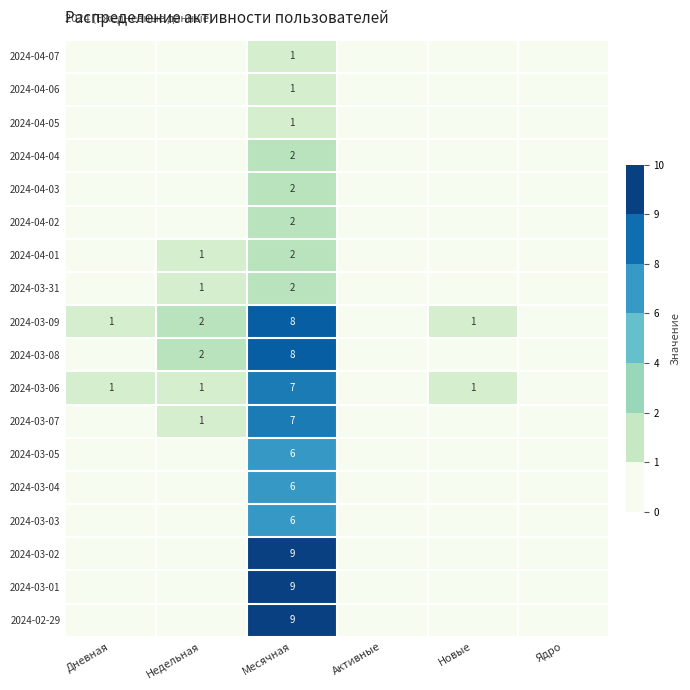

Is it true that 2024-04-04 equals 2 at Месячная?

True